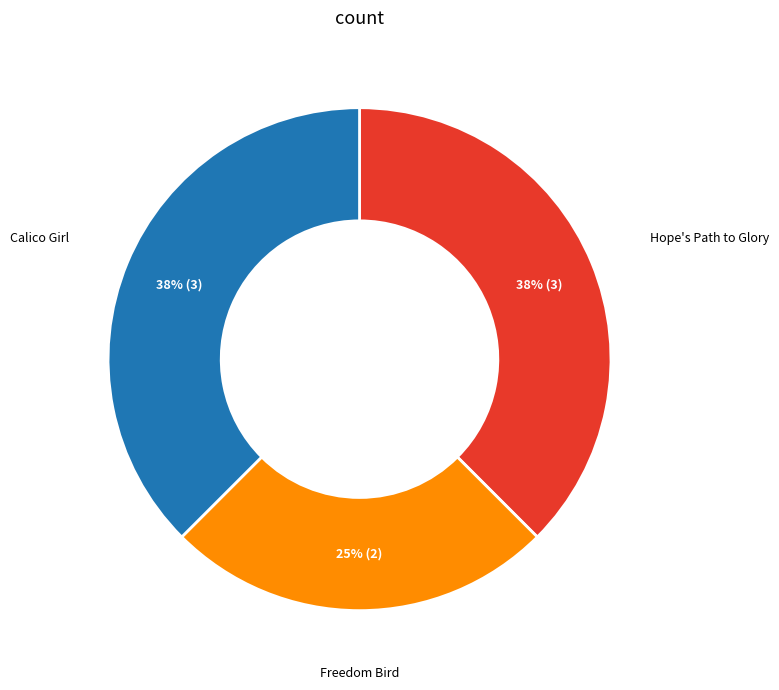

Does Calico Girl represent more than half of the total?

No